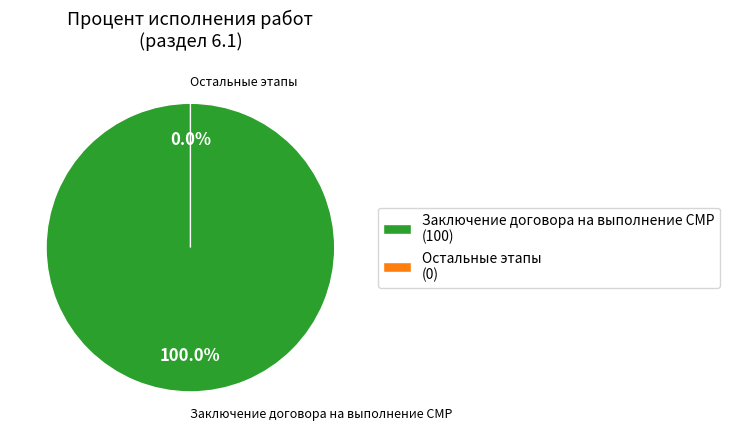

What is the smallest slice in the pie chart?

Предпроектный и проектный этап